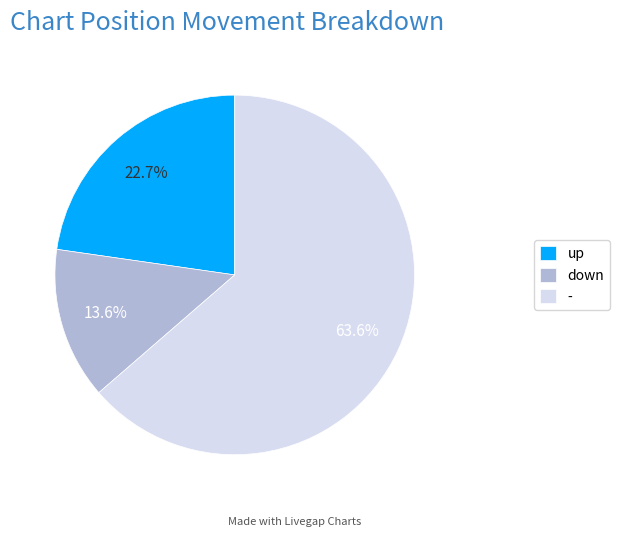

Does - account for over 50% of the chart?

Yes